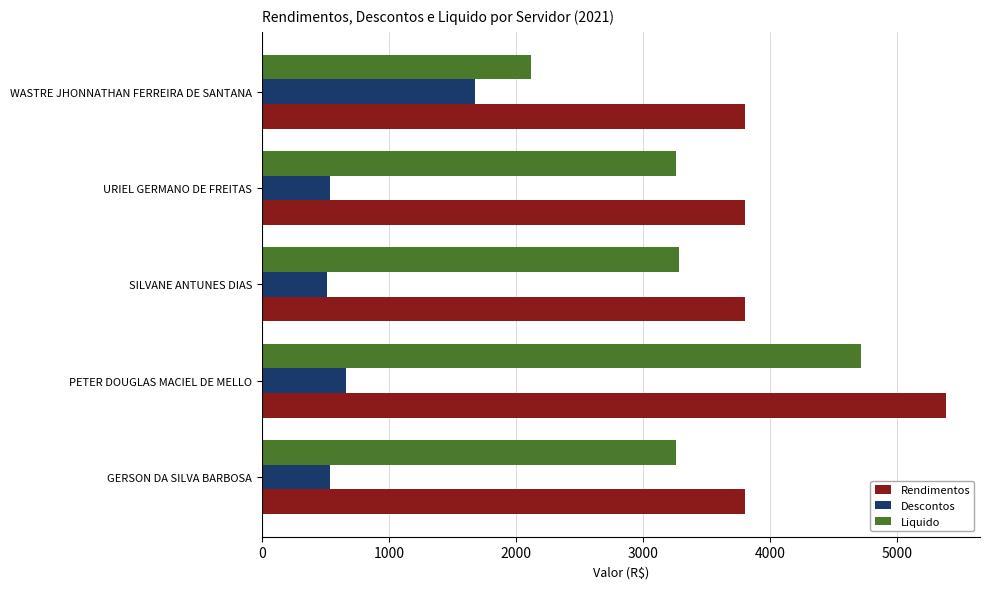

At which category is the sum across all series the highest?

PETER DOUGLAS MACIEL DE MELLO